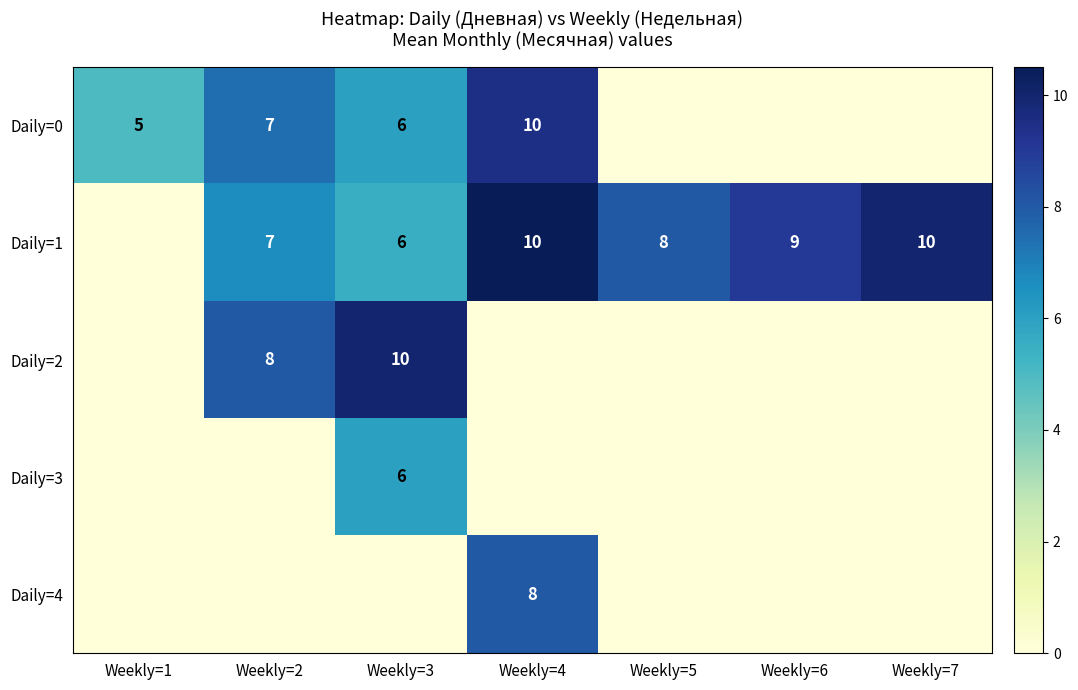

The Daily=1 series shows 9 at Weekly=3. True or false?

False